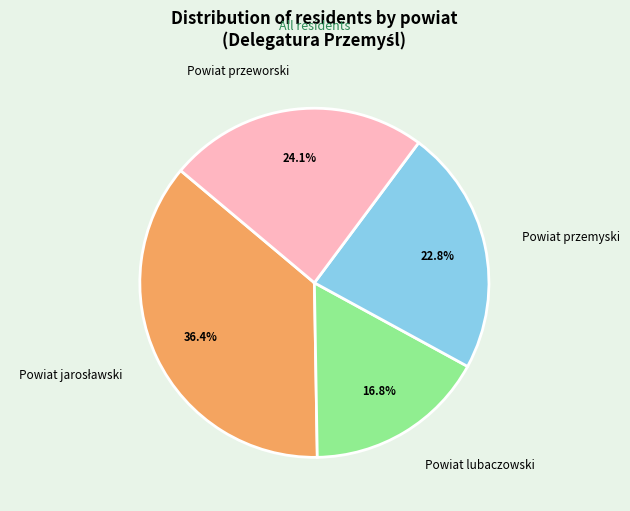

How many slices are in this pie chart?

4